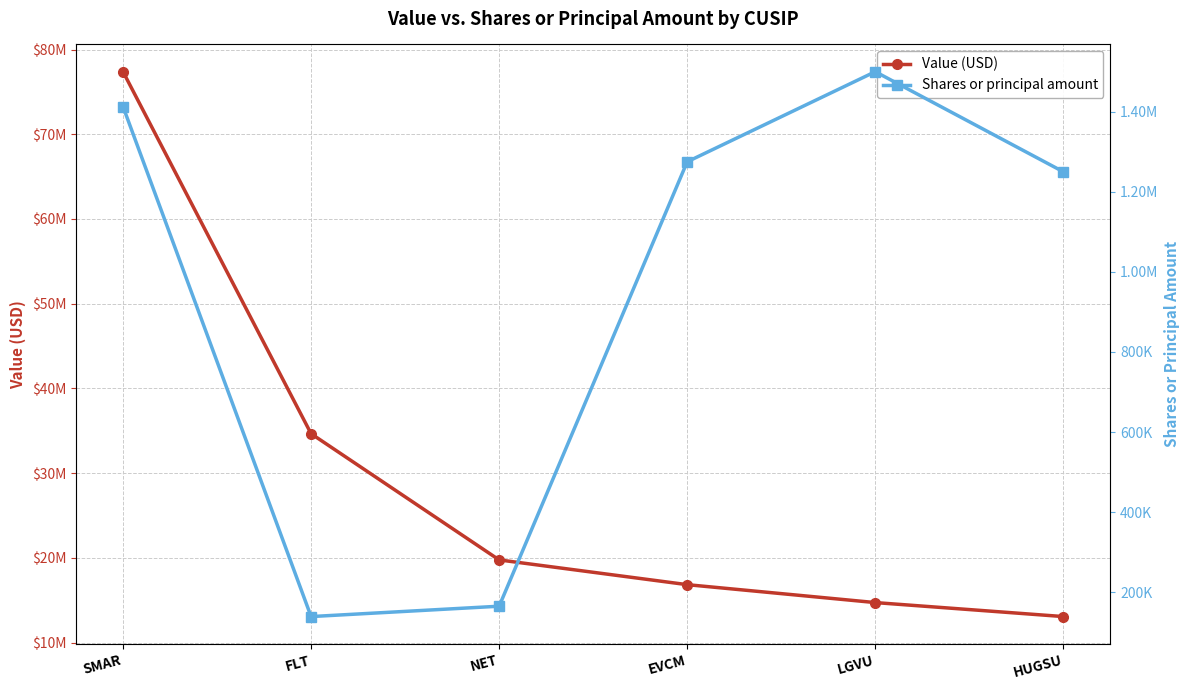

What is the difference between the maximum and second lowest values in the Value (USD) series?

62673000